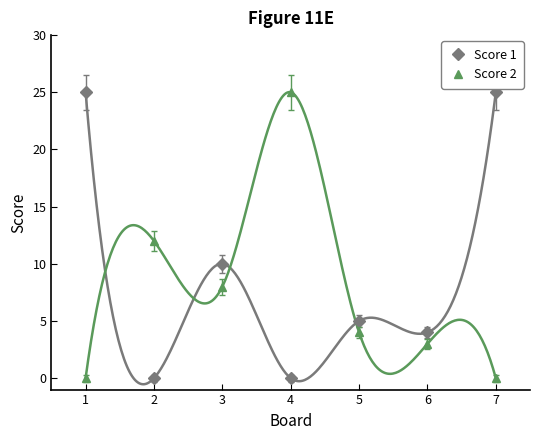

How many times do Score 1 and Score 2 cross each other?

4